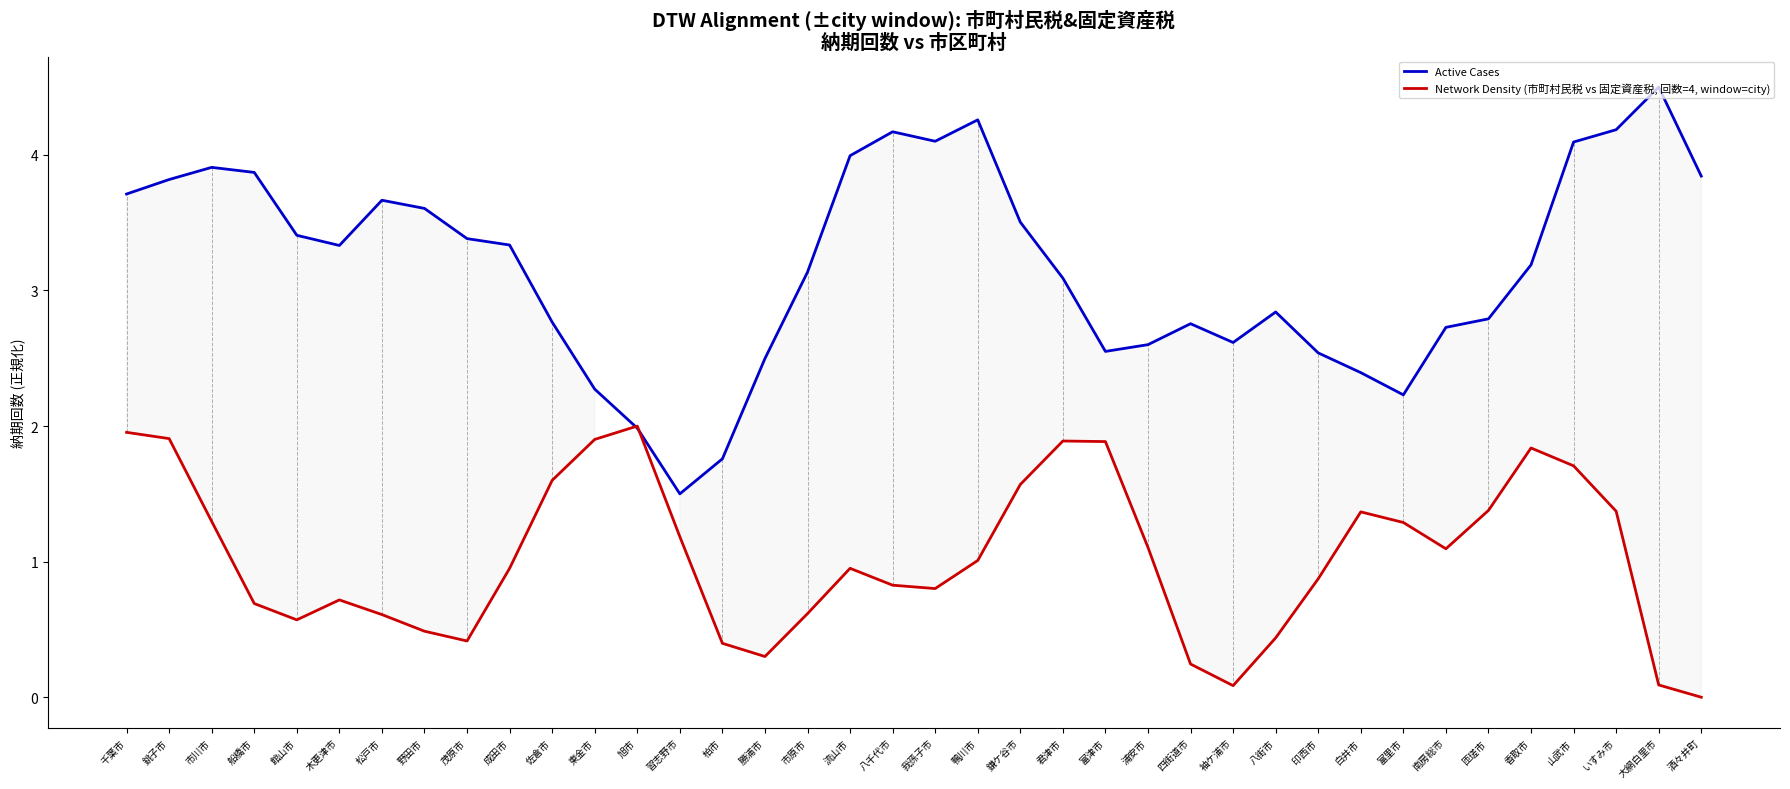

How many data points in Active Cases are above 3?

22